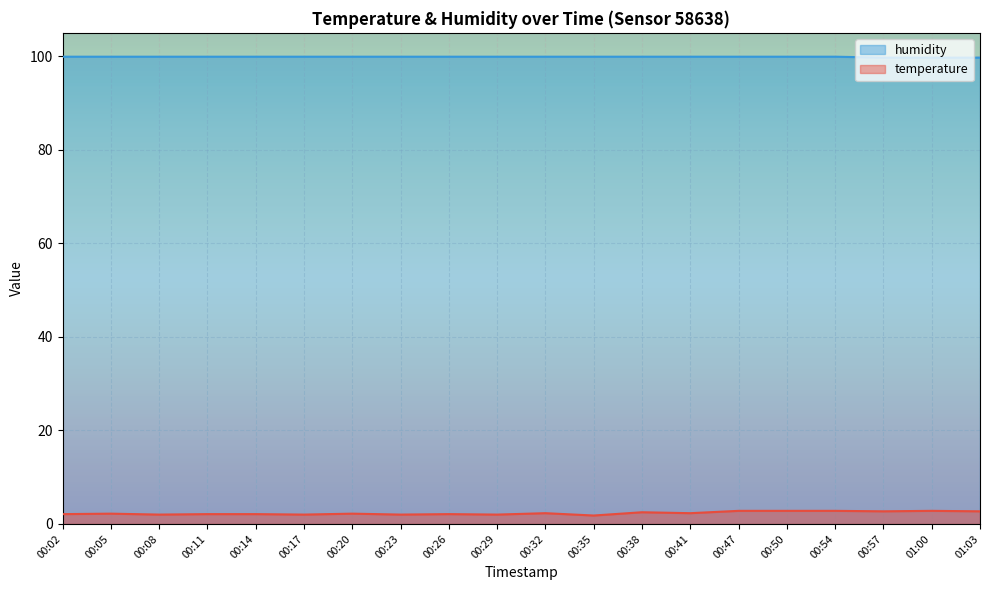

True or false: temperature and humidity intersect in this chart.

False